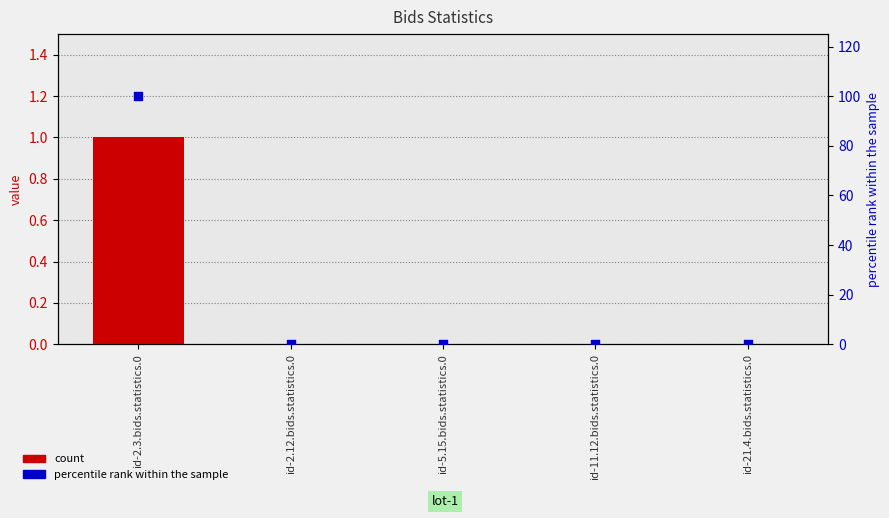

Is the value of percentile rank within the sample at id-2.3.bids.statistics.0 greater than the value of count at id-5.15.bids.statistics.0?

Yes